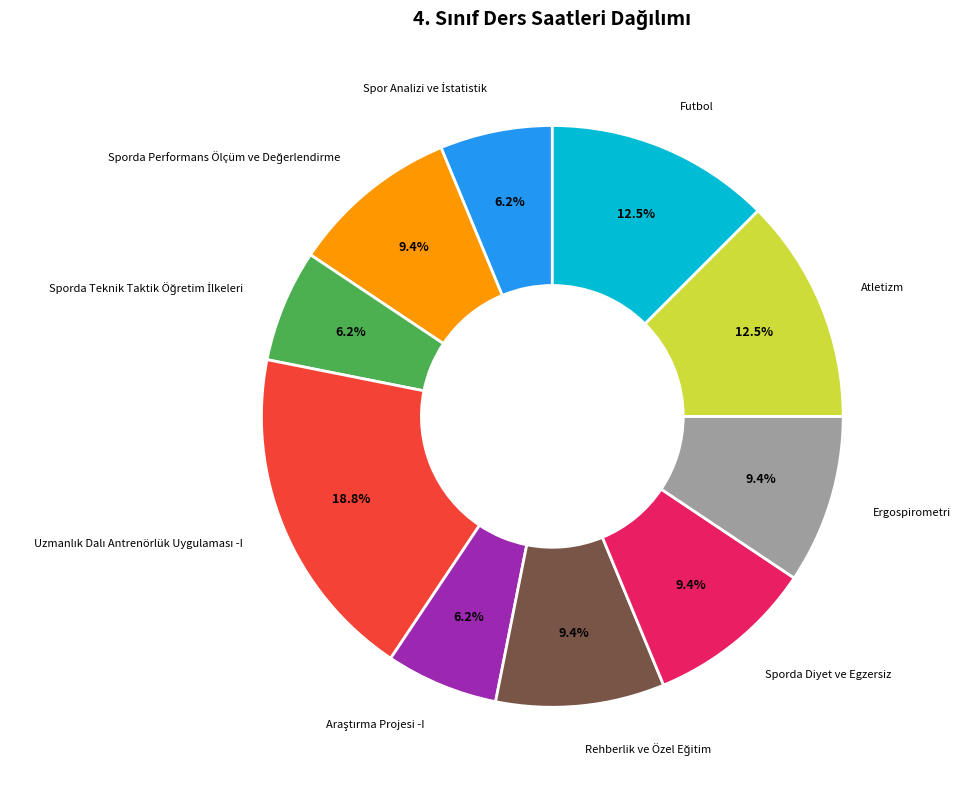

Which slice is the largest?

Uzmanlık Dalı Antrenörlük Uygulaması -I